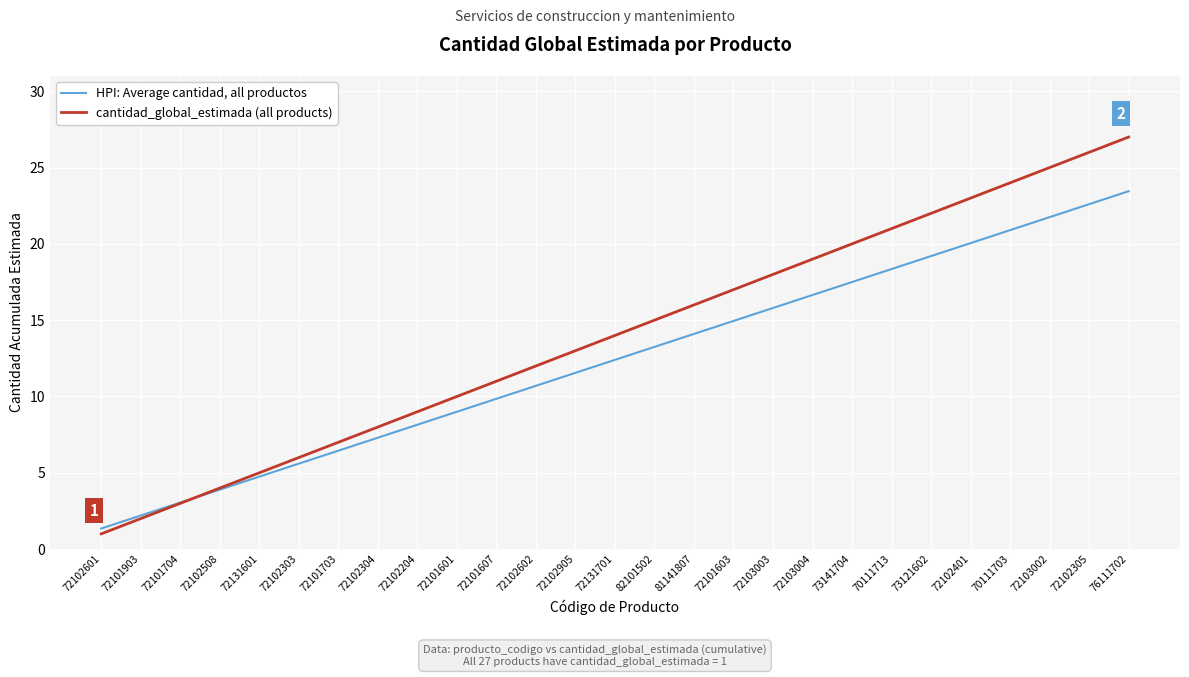

At which label does cantidad_global_estimada (all products) reach its peak?

76111702